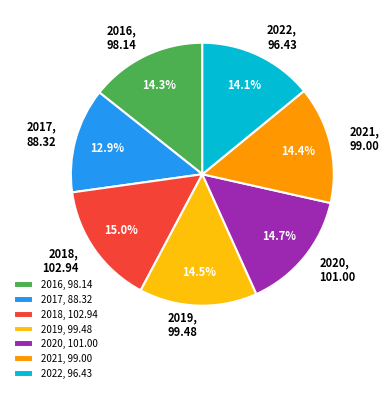

What is the total percentage of 2019, 99.48 and 2016, 98.14?

28.8%